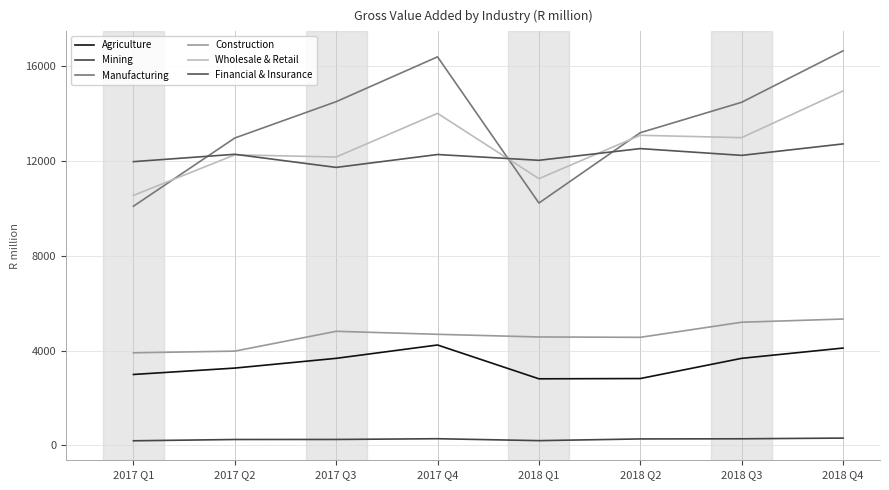

What is the maximum value for Agriculture?

4234